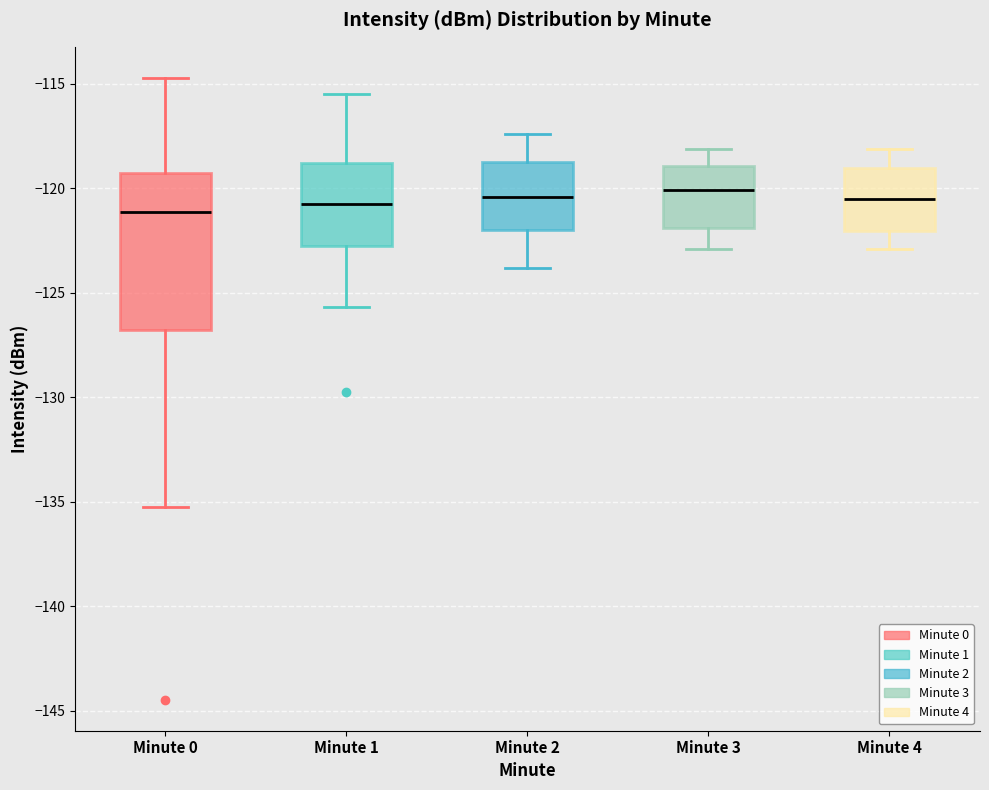

Which box is the tallest, from its lower edge to its upper edge?

Minute 0